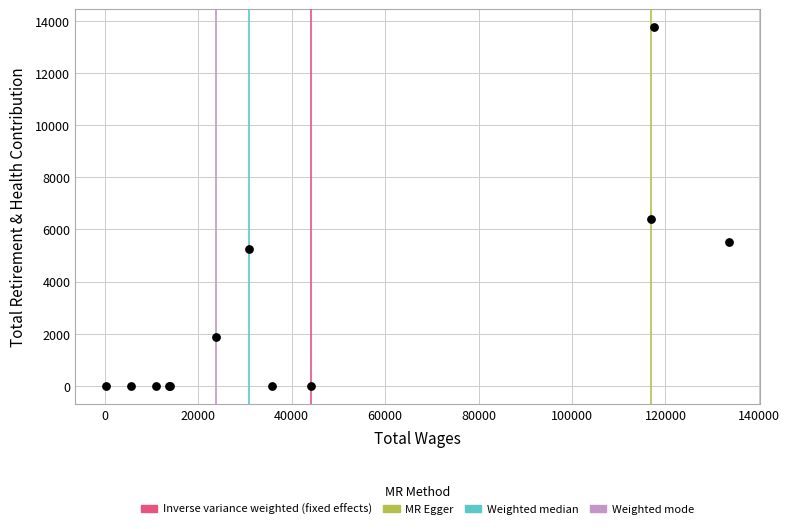

What Y value in the scatter plot is closest to 6876?

6392